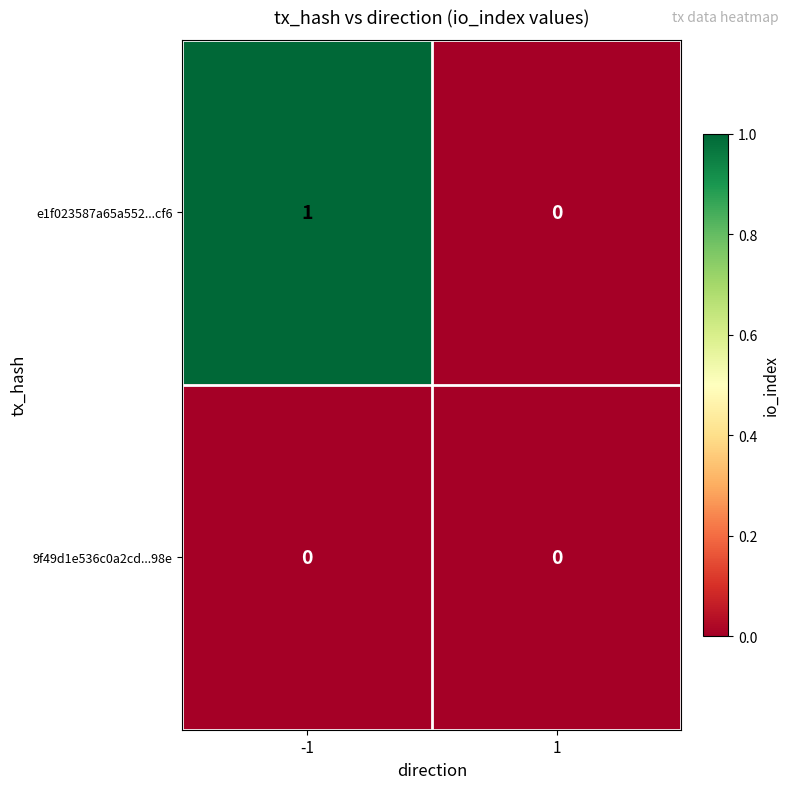

The 9f49d1e536c0a2cd...98e series shows 0 at 1. True or false?

True